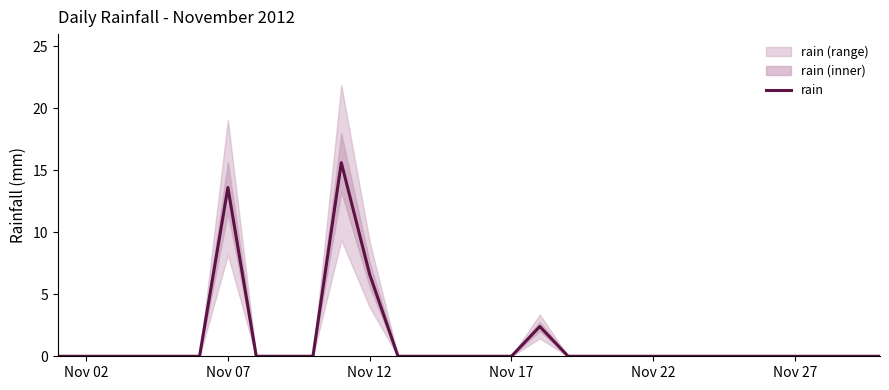

Is it true that rain equals 0.0 at Nov 02?

True